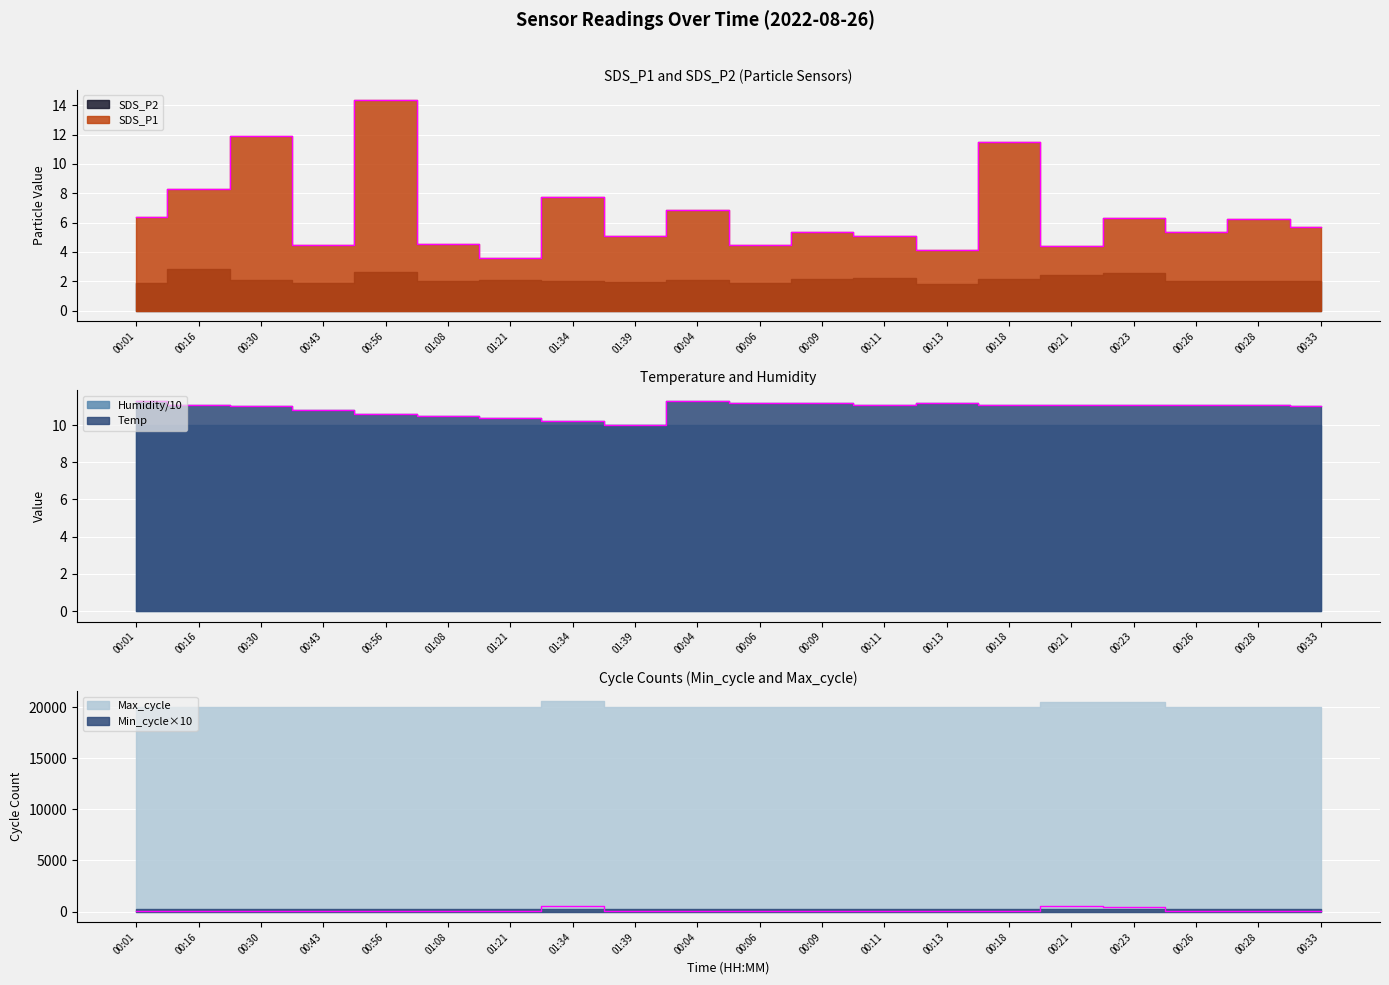

How many data points in SDS_P1 are less than 5?

6